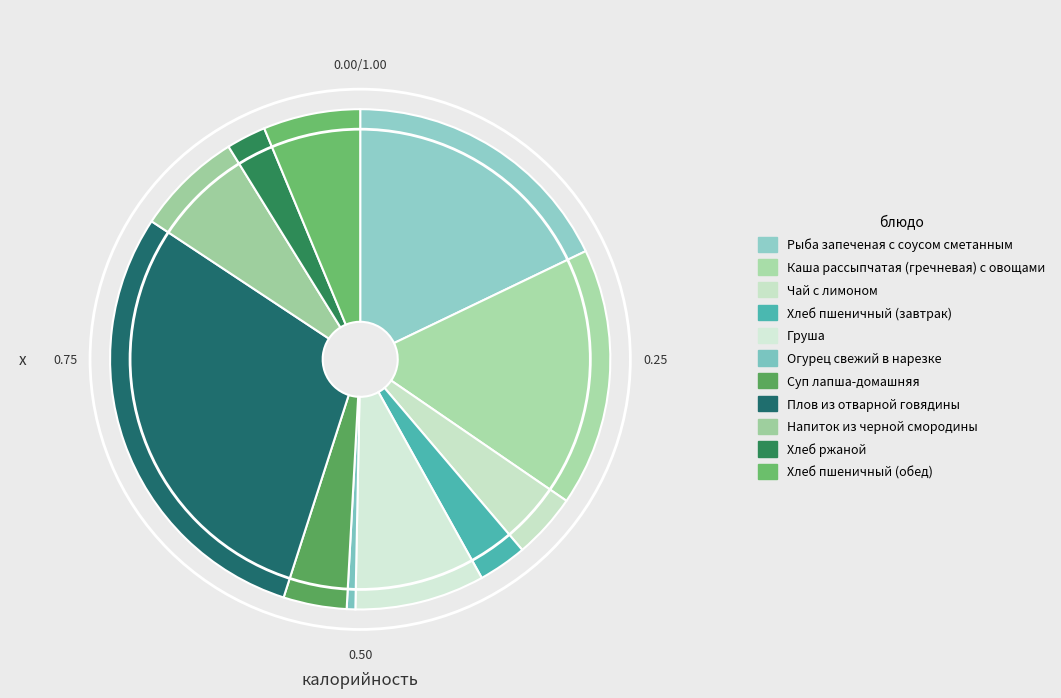

Count the number of slices in the pie.

11